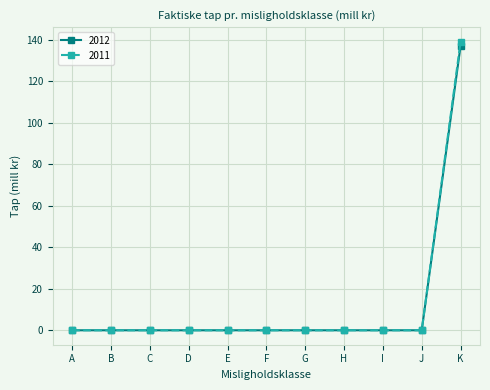

Count the number of categories in the chart.

11